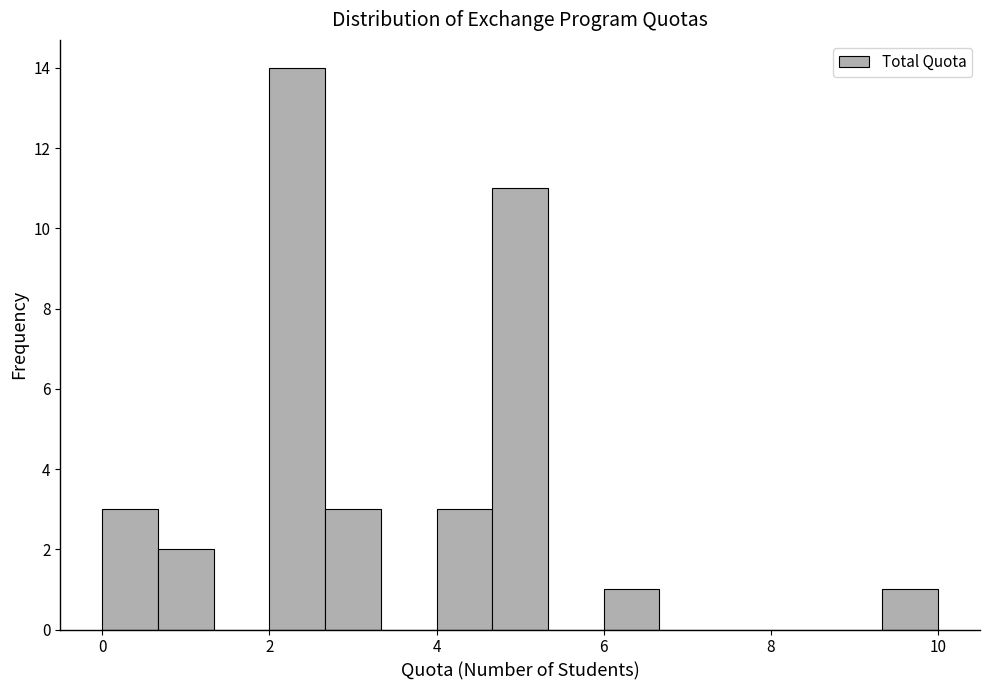

Around what value on the x-axis is the tallest bar? Give the approximate position of its centre, as read against the axis.

2.4